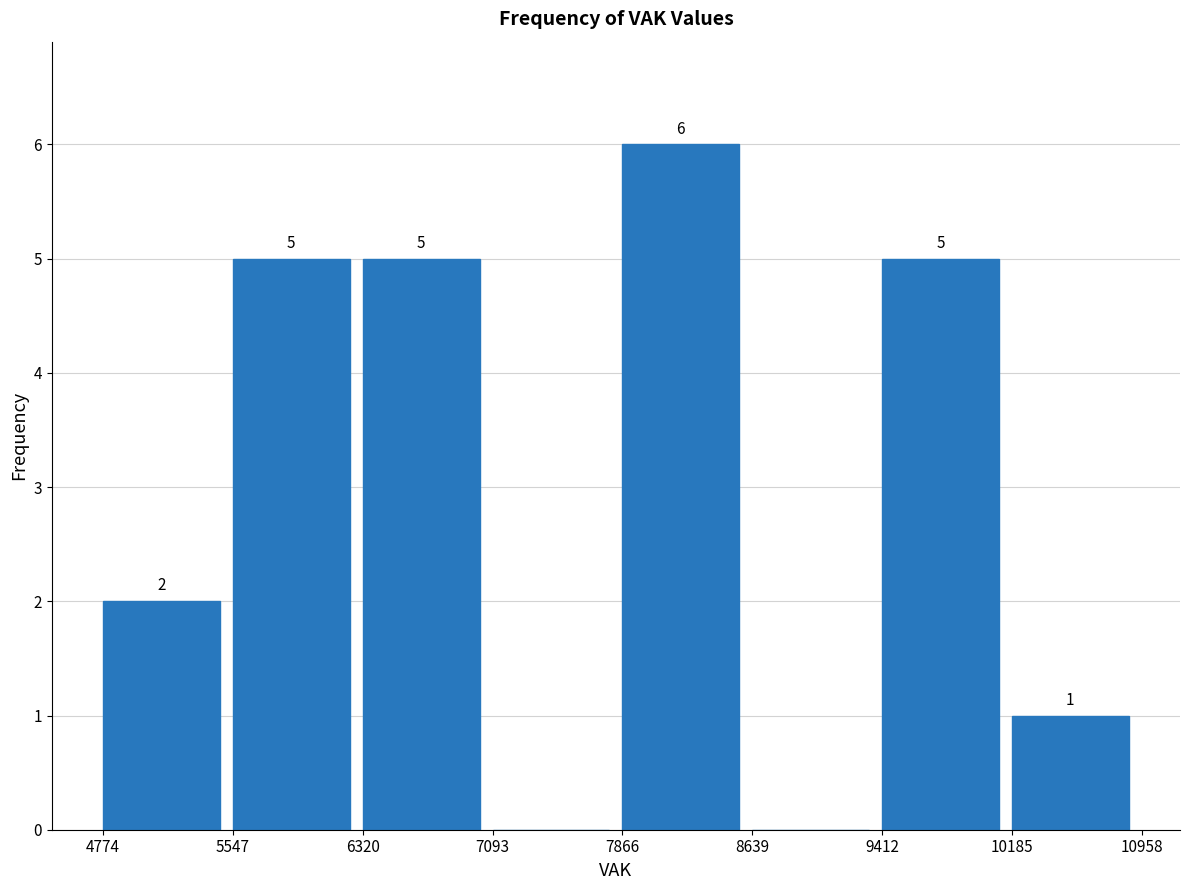

Over which range of the x-axis is the bar tallest?

7866 to 8639